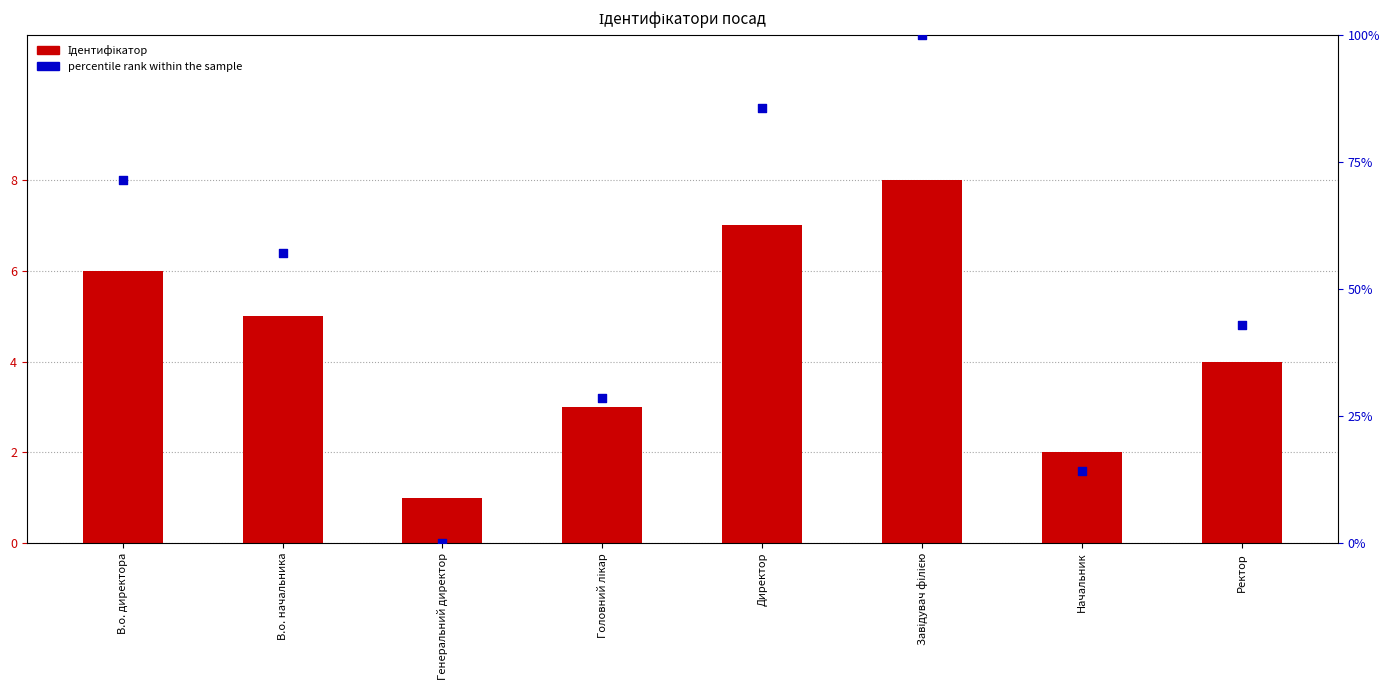

Which series has the largest Y range (max minus min)?

percentile rank within the sample